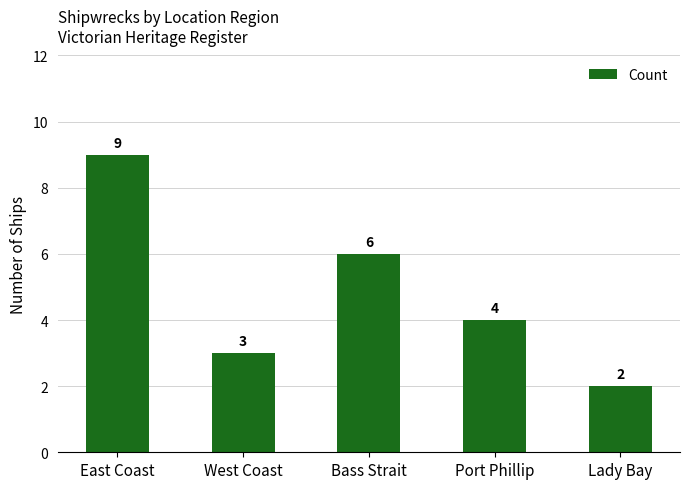

What is the ratio of the value at Port Phillip to the value at Lady Bay?

2.0